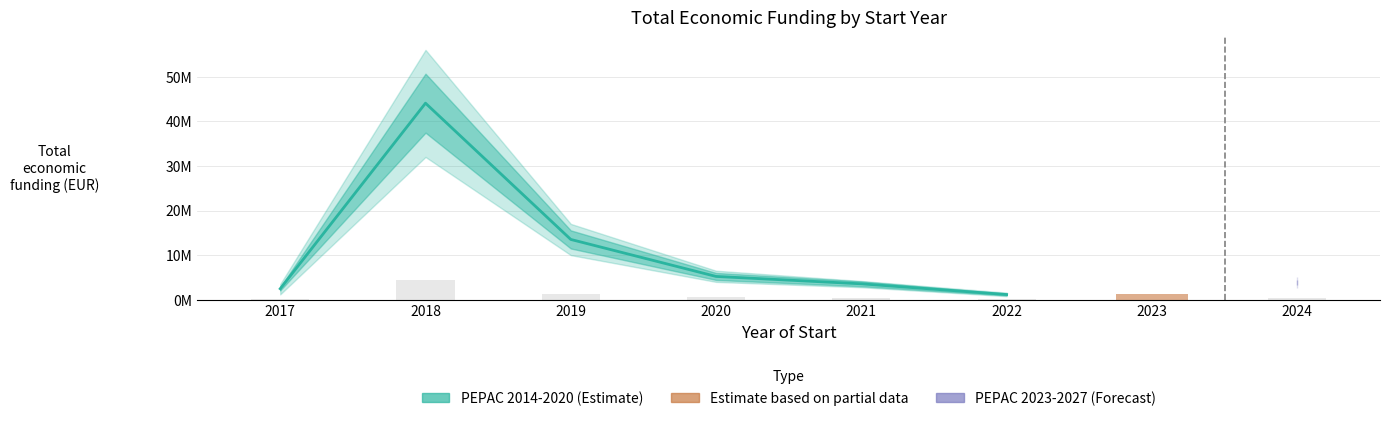

List the labels in order of value, smallest first.

2022, 2017, 2021, 2020, 2019, 2018